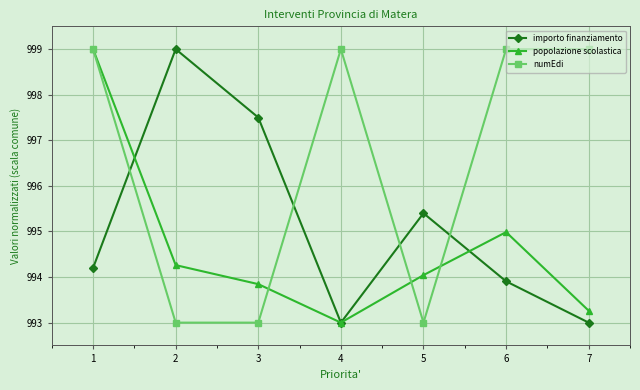

Which series has the largest total across all categories?

numEdi